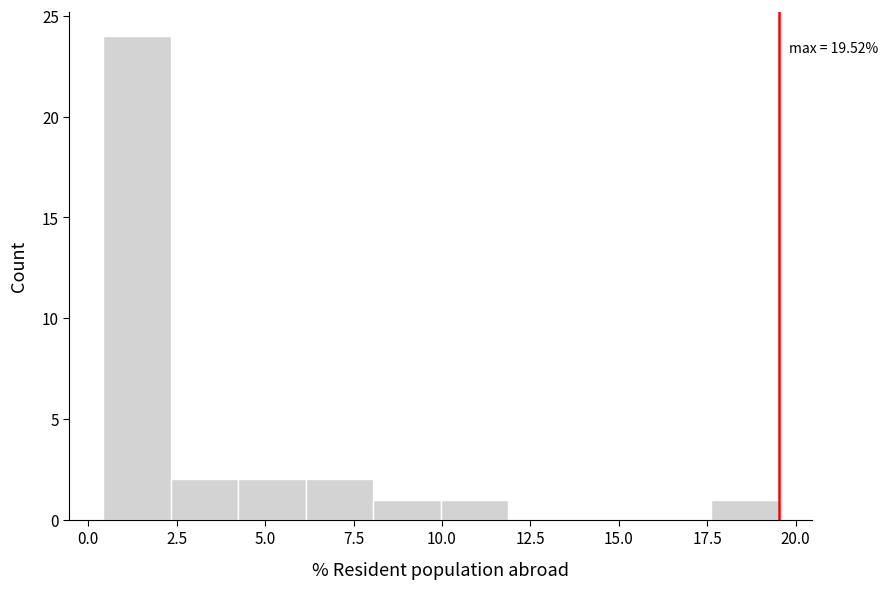

Read against the x-axis, roughly where is the centre of the tallest bar?

1.5